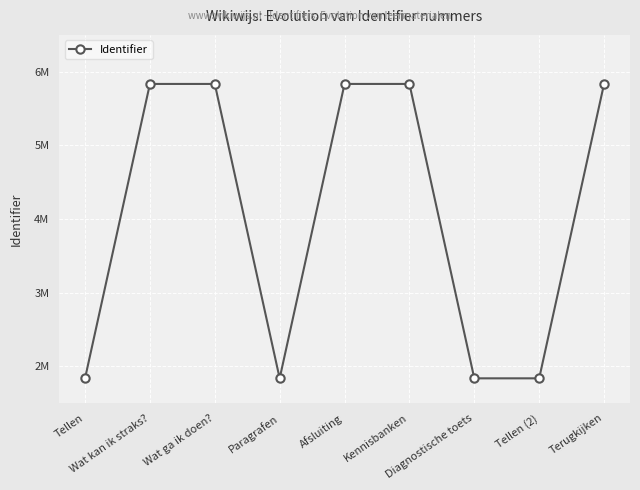

Approximately how many times larger is the value at Kennisbanken compared to Terugkijken?

1.0